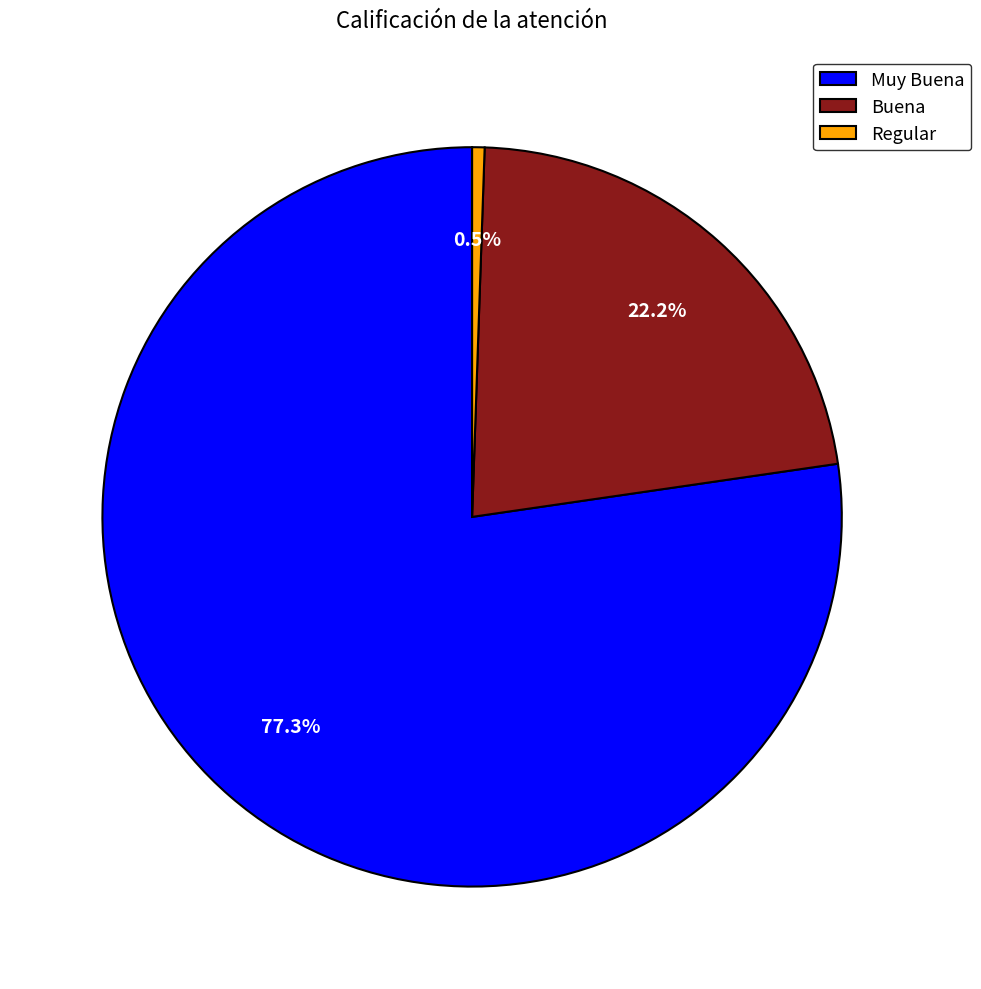

Approximately how many times larger is the value at Muy Buena compared to Buena?

3.5